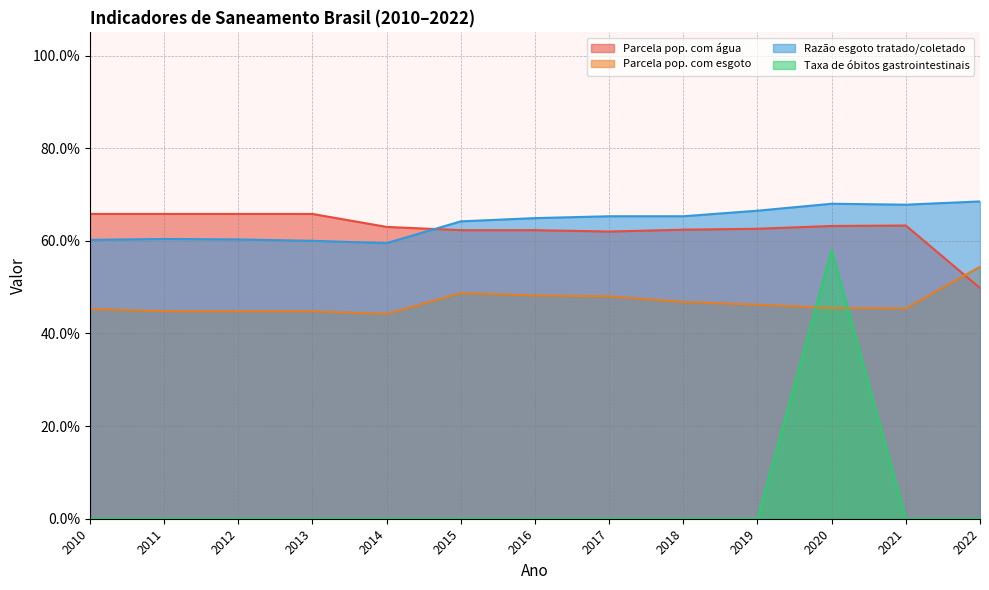

What is the highest value of the Parcela pop. com água series?

0.7